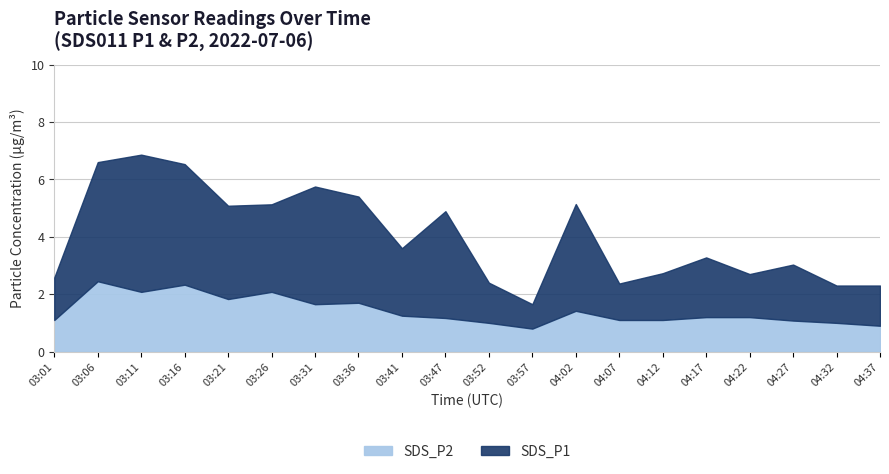

What position from the left is 04:02?

13